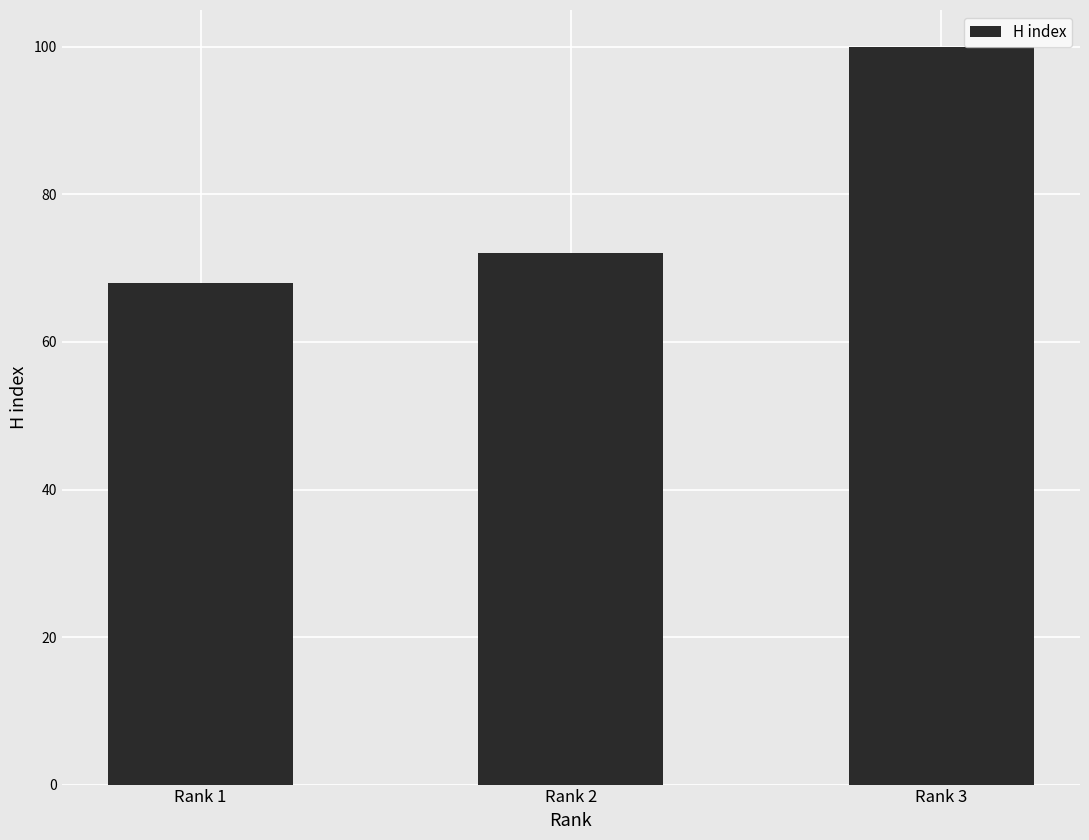

Reading left to right, extract all data points from this chart.

Rank 1=68	Rank 2=72	Rank 3=100